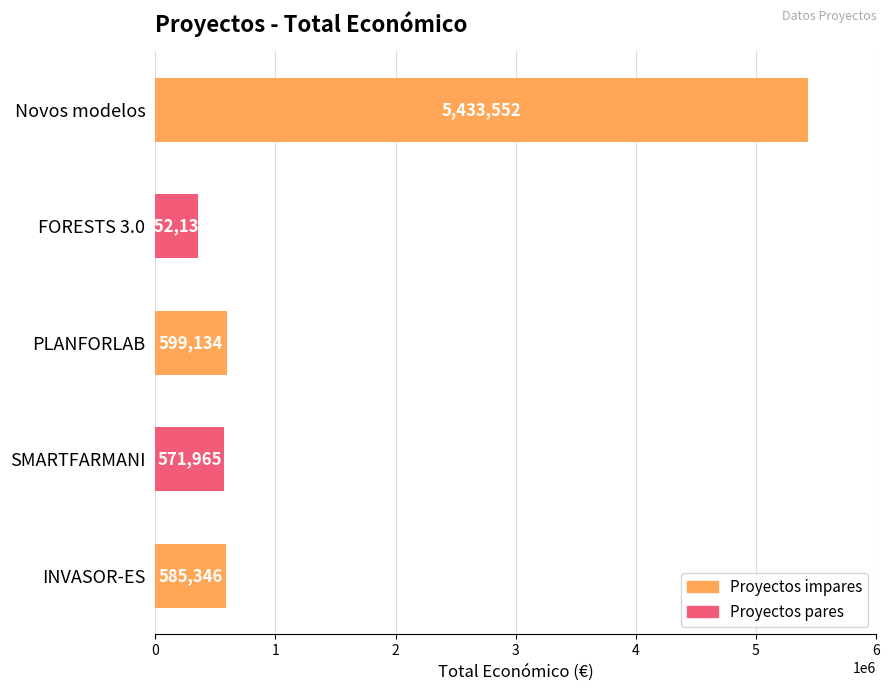

Approximately how many times larger is the value at Novos modelos compared to INVASOR-ES?

9.3